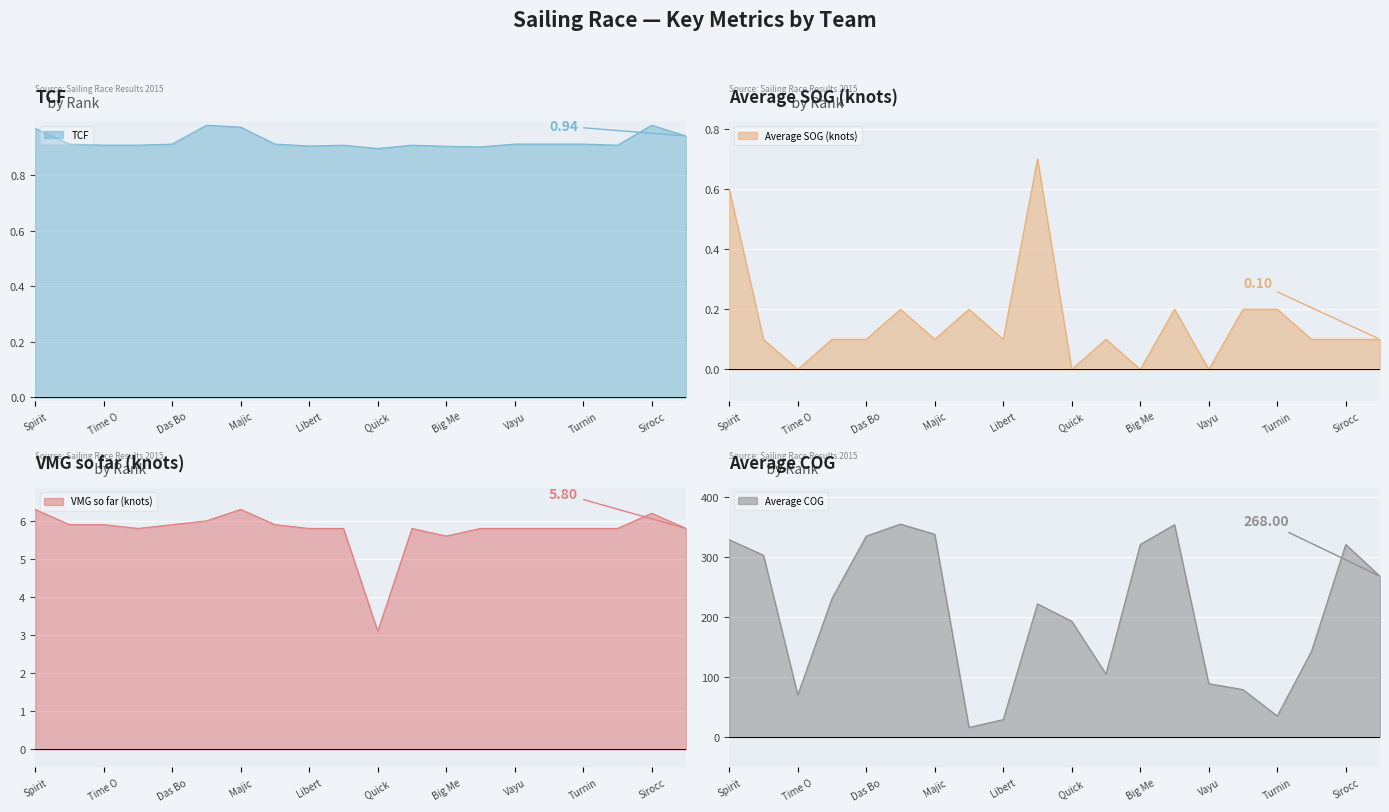

At which category is the sum across all series the highest?

Aftershock